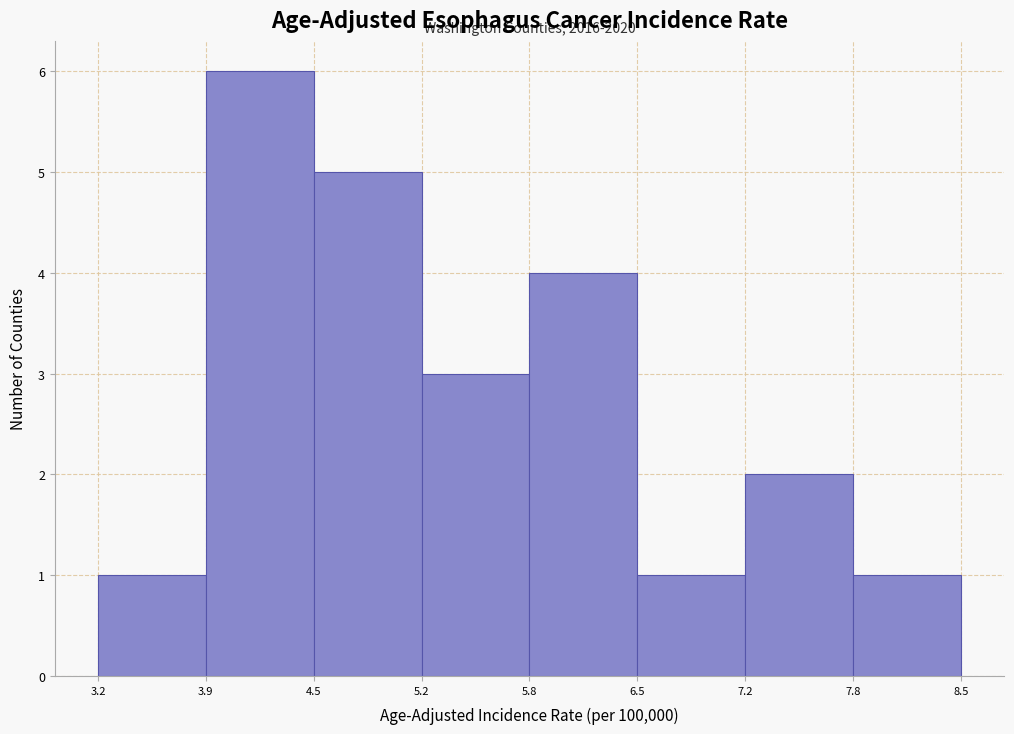

Over which range of the x-axis is the bar tallest?

3.9 to 4.5